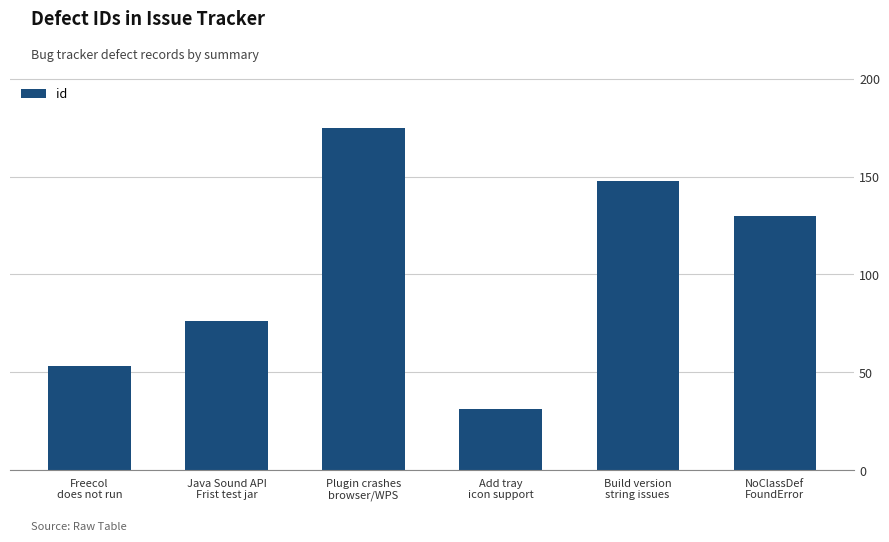

What is the difference between the values at NoClassDef
FoundError and Plugin crashes
browser/WPS?

45